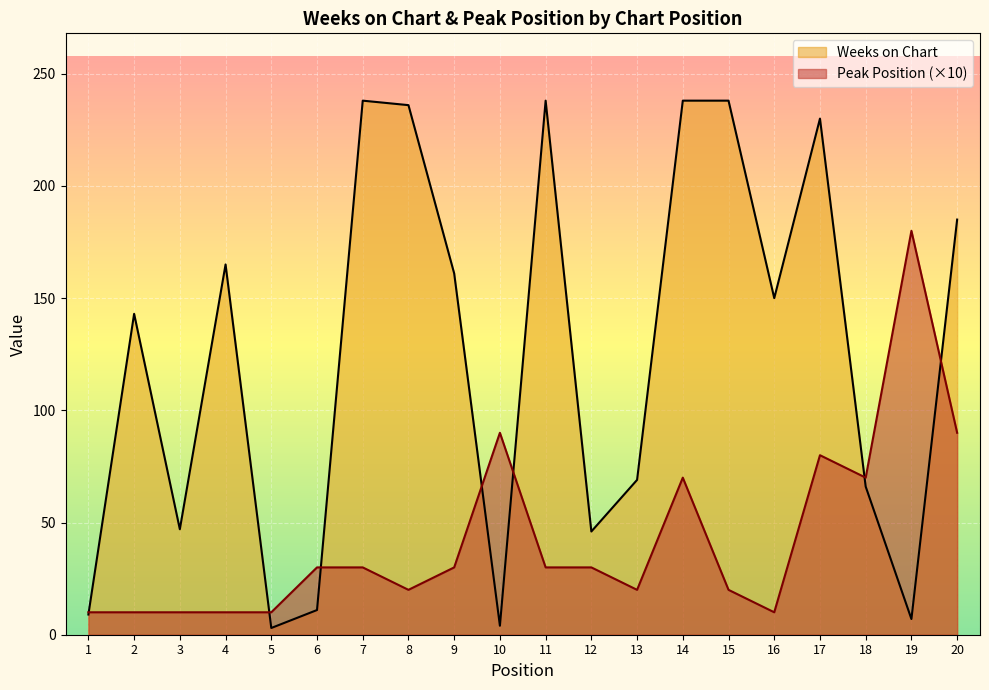

Reading left to right, what are all the values shown in this chart?

Weeks on Chart: 1=9	2=143	3=47	4=165	5=3	6=11	7=238	8=236	9=161	10=4	11=238	12=46	13=69	14=238	15=238	16=150	17=230	18=66	19=7	20=185
Peak Position: 1=10	2=10	3=10	4=10	5=10	6=30	7=30	8=20	9=30	10=90	11=30	12=30	13=20	14=70	15=20	16=10	17=80	18=70	19=180	20=90